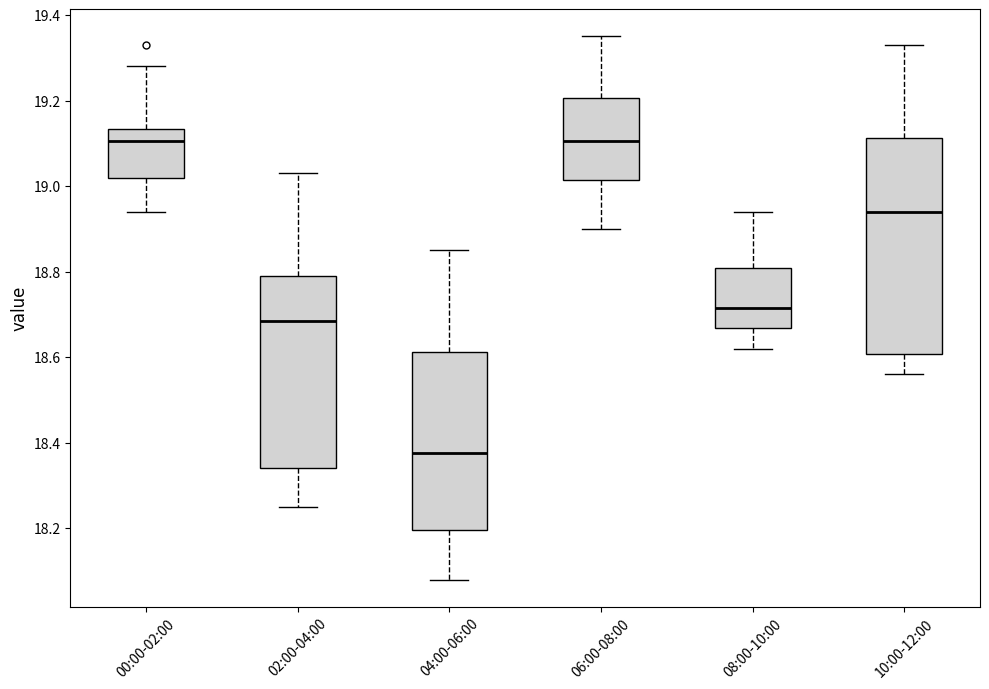

Reading left to right, read every box against the y-axis: the position of its median line, the range the box covers, and the ends of its whiskers. The values are not printed on the chart, so give them approximately, as read against the axis.

00:00-02:00: median 19.10, box 19.02 to 19.14, whiskers 18.94 to 19.28
02:00-04:00: median 18.68, box 18.34 to 18.80, whiskers 18.26 to 19.04
04:00-06:00: median 18.38, box 18.20 to 18.62, whiskers 18.08 to 18.86
06:00-08:00: median 19.10, box 19.02 to 19.20, whiskers 18.90 to 19.36
08:00-10:00: median 18.72, box 18.66 to 18.80, whiskers 18.62 to 18.94
10:00-12:00: median 18.94, box 18.60 to 19.12, whiskers 18.56 to 19.34